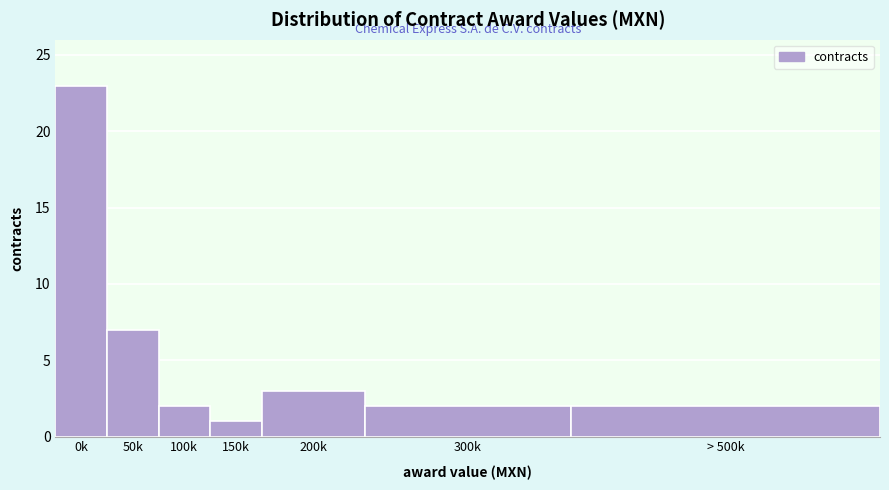

Reading right to left, extract all data points from this chart.

> 500k=2	300k=2	200k=3	150k=1	100k=2	50k=7	0k=23